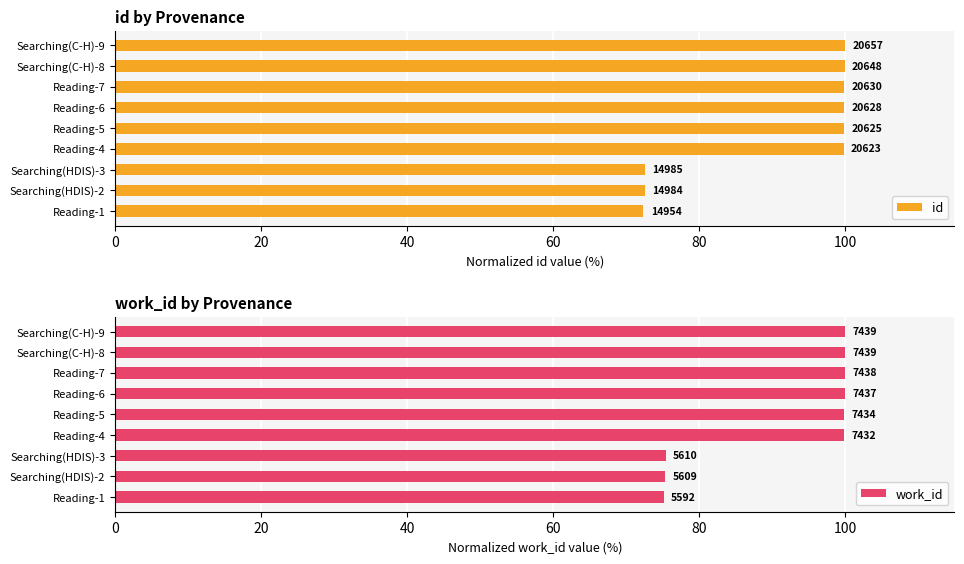

What is the minimum value shown in the chart?

72.4